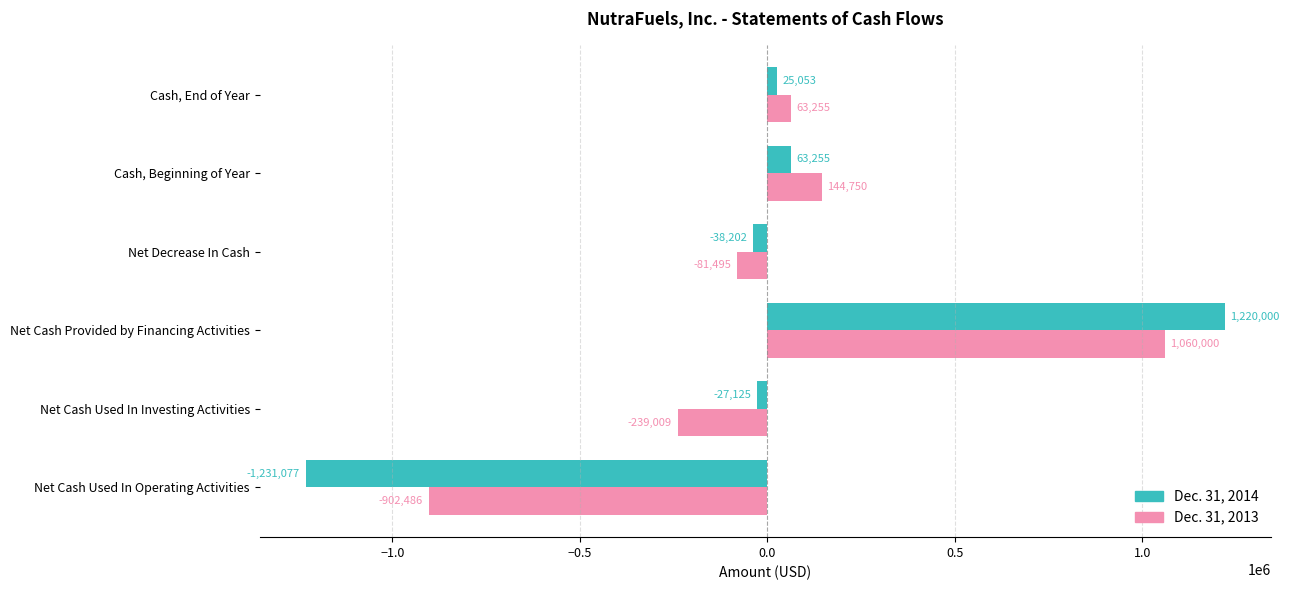

What is the maximum value shown in the chart?

1220000